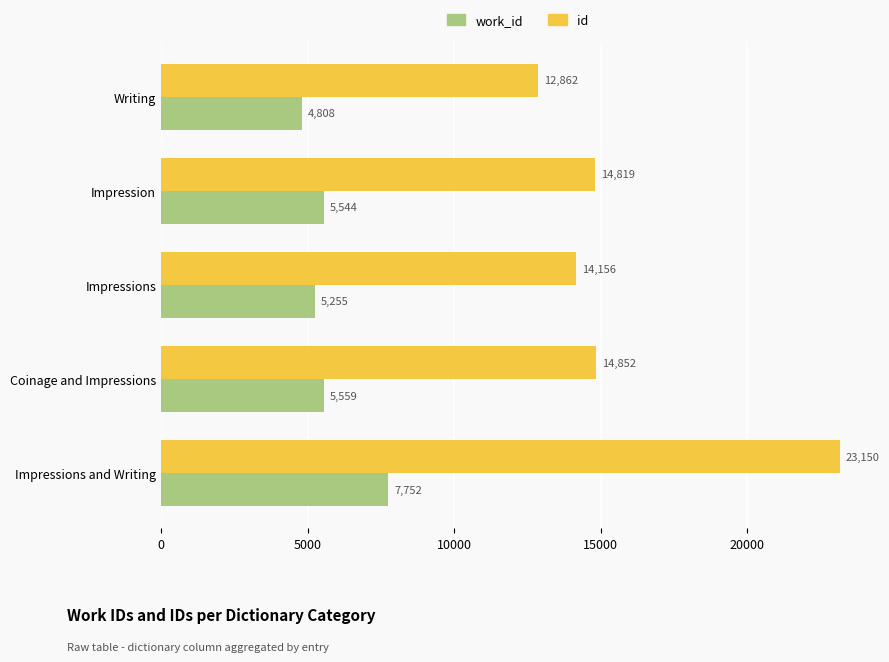

What is the minimum value shown in the chart?

4808